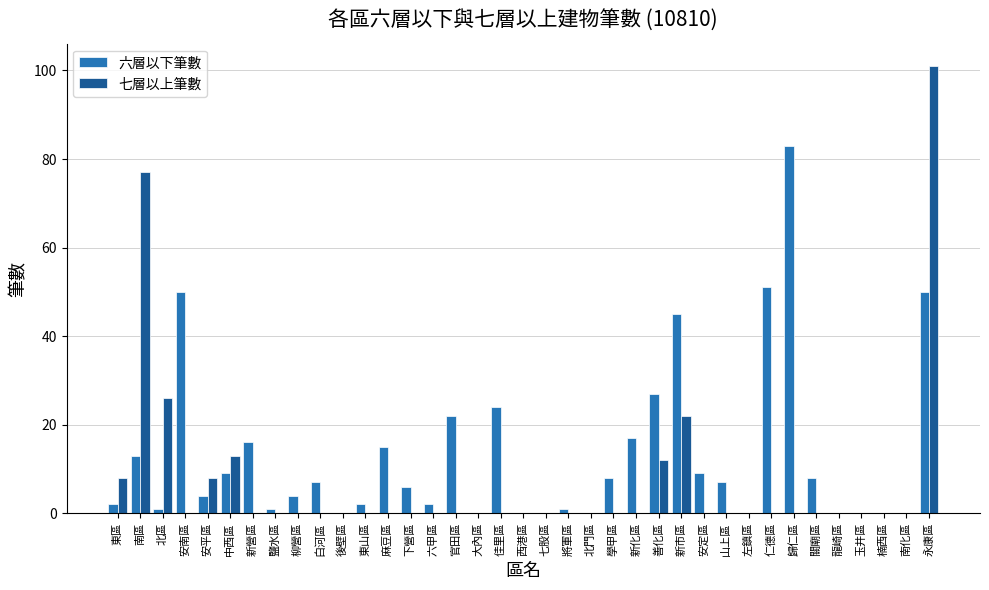

At which category is the sum across all series the highest?

永康區